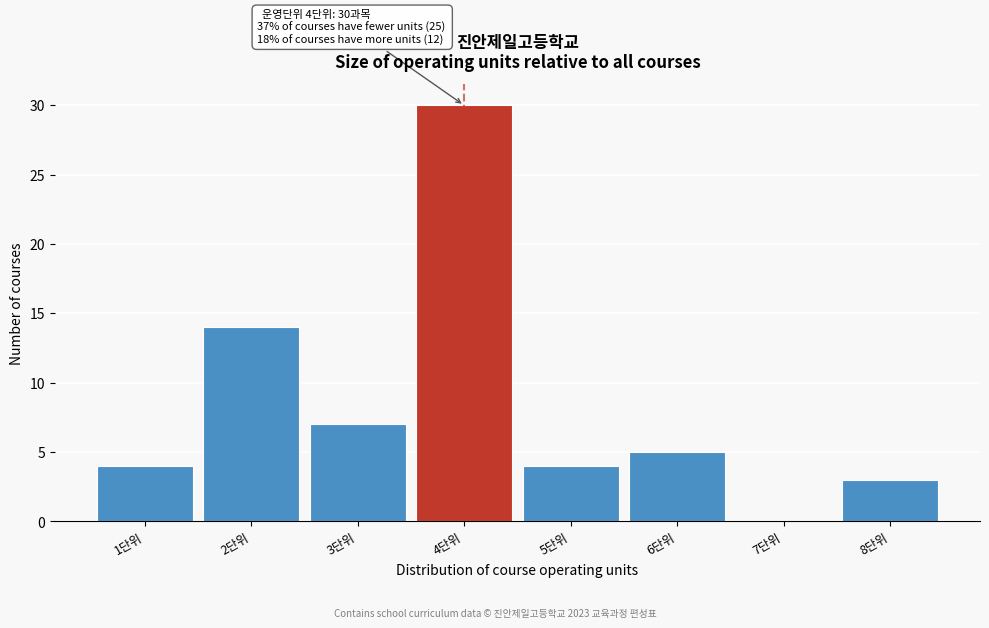

Reading left to right, transcribe all the data shown in this chart.

1단위=4	2단위=14	3단위=7	4단위=30	5단위=4	6단위=5	7단위=0	8단위=3